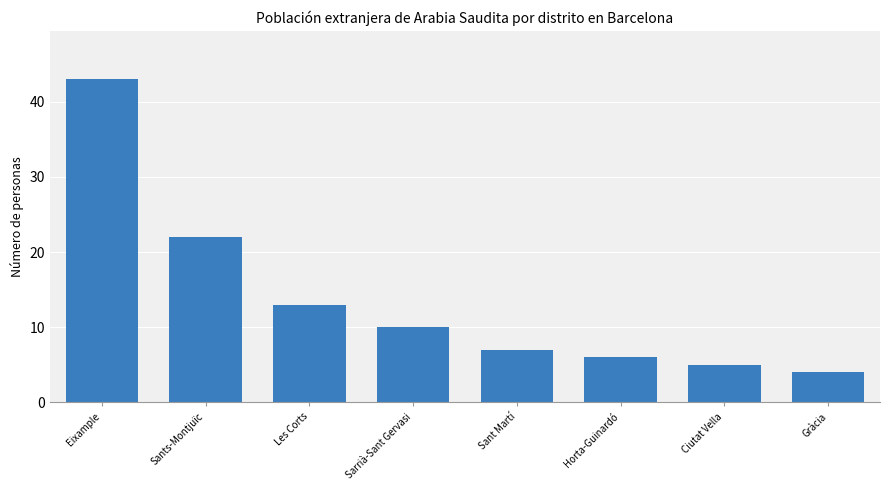

What is the average value?

14